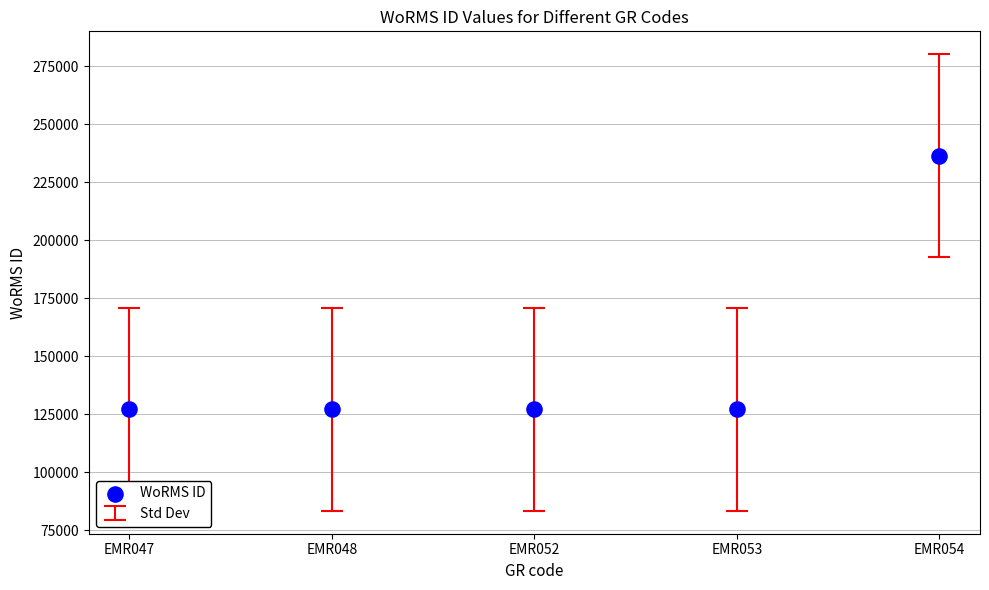

What is the average Y value?

149015